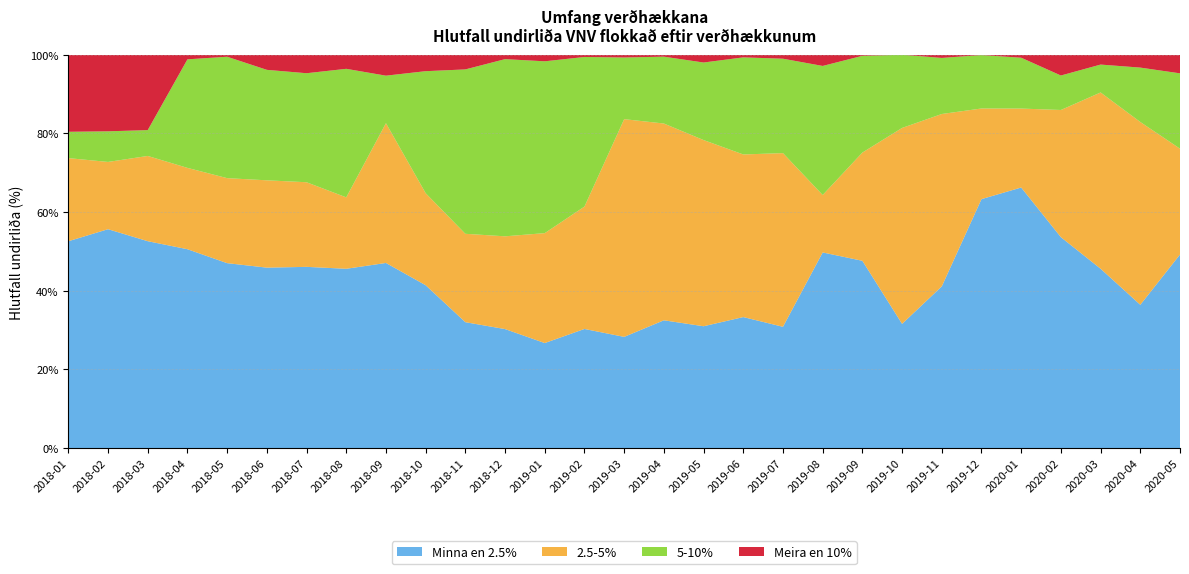

Reading right to left, transcribe all the data shown in this chart.

Minna en 2.5%: 2020-05=49.2	2020-04=36.4	2020-03=45.6	2020-02=53.6	2020-01=66.2	2019-12=63.3	2019-11=41.1	2019-10=31.6	2019-09=47.6	2019-08=49.7	2019-07=30.8	2019-06=33.3	2019-05=31.0	2019-04=32.5	2019-03=28.3	2019-02=30.3	2019-01=26.7	2018-12=30.3	2018-11=32.0	2018-10=41.4	2018-09=47.1	2018-08=45.6	2018-07=46.1	2018-06=45.9	2018-05=47.0	2018-04=50.5	2018-03=52.6	2018-02=55.6	2018-01=52.6
2.5-5%: 2020-05=26.9	2020-04=46.5	2020-03=44.8	2020-02=32.3	2020-01=20.1	2019-12=23.0	2019-11=43.8	2019-10=49.8	2019-09=27.5	2019-08=14.6	2019-07=44.1	2019-06=41.3	2019-05=47.3	2019-04=50.0	2019-03=55.3	2019-02=31.1	2019-01=27.9	2018-12=23.6	2018-11=22.5	2018-10=23.4	2018-09=35.5	2018-08=18.1	2018-07=21.5	2018-06=22.2	2018-05=21.6	2018-04=20.7	2018-03=21.7	2018-02=17.1	2018-01=21.1
5-10%: 2020-05=19.1	2020-04=13.8	2020-03=7.1	2020-02=8.8	2020-01=12.9	2019-12=13.6	2019-11=14.2	2019-10=18.6	2019-09=24.6	2019-08=32.8	2019-07=24.0	2019-06=24.7	2019-05=19.7	2019-04=17.0	2019-03=15.7	2019-02=38.0	2019-01=43.7	2018-12=45.0	2018-11=41.8	2018-10=31.0	2018-09=12.1	2018-08=32.7	2018-07=27.7	2018-06=28.1	2018-05=30.9	2018-04=27.6	2018-03=6.6	2018-02=7.8	2018-01=6.7
Meira en 10%: 2020-05=4.8	2020-04=3.3	2020-03=2.5	2020-02=5.3	2020-01=0.8	2019-12=0.1	2019-11=0.8	2019-10=0.0	2019-09=0.3	2019-08=2.9	2019-07=1.0	2019-06=0.7	2019-05=2.0	2019-04=0.5	2019-03=0.7	2019-02=0.6	2019-01=1.7	2018-12=1.1	2018-11=3.8	2018-10=4.2	2018-09=5.3	2018-08=3.6	2018-07=4.7	2018-06=3.9	2018-05=0.5	2018-04=1.2	2018-03=19.2	2018-02=19.5	2018-01=19.6